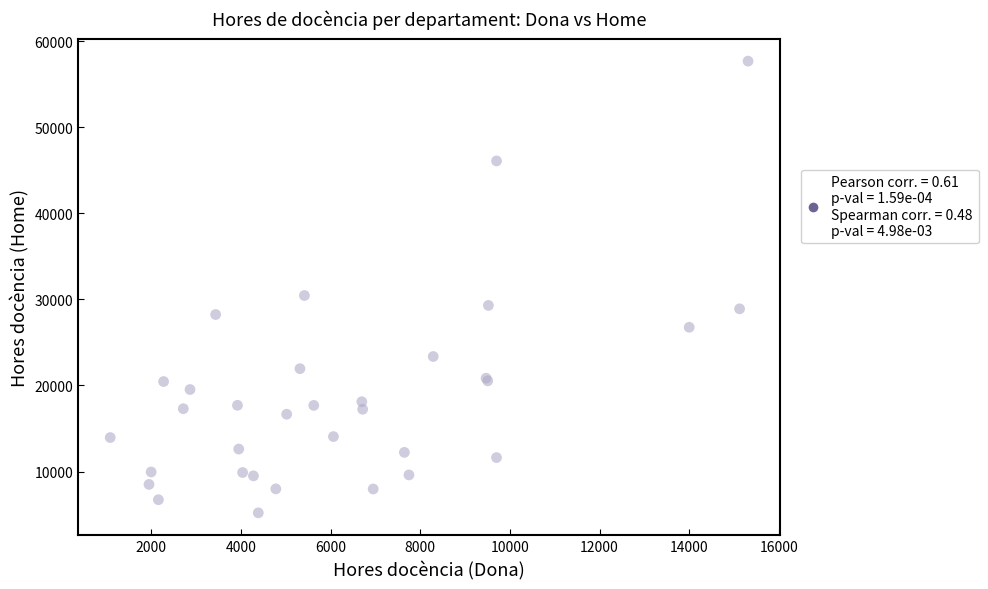

What Y value in the scatter plot is closest to 31442?

30452.0